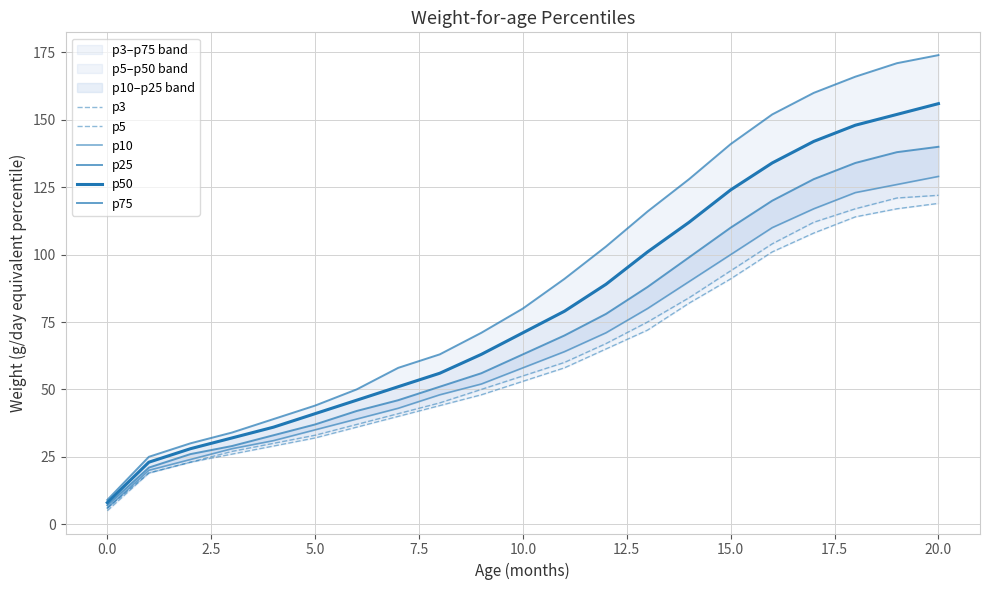

Reading left to right, extract all data points from this chart.

p3: 5	19	23	26	29	32	36	40	44	48	53	58	65	72	82	91	101	108	114	117	119
p5: 6	19	23	27	30	33	37	41	45	50	55	60	67	75	84	94	104	112	117	121	122
p10: 6	20	24	28	31	35	39	43	48	52	58	64	71	80	90	100	110	117	123	126	129
p25: 7	21	26	29	33	37	42	46	51	56	63	70	78	88	99	110	120	128	134	138	140
p50: 8	23	28	32	36	41	46	51	56	63	71	79	89	101	112	124	134	142	148	152	156
p75: 9	25	30	34	39	44	50	58	63	71	80	91	103	116	128	141	152	160	166	171	174